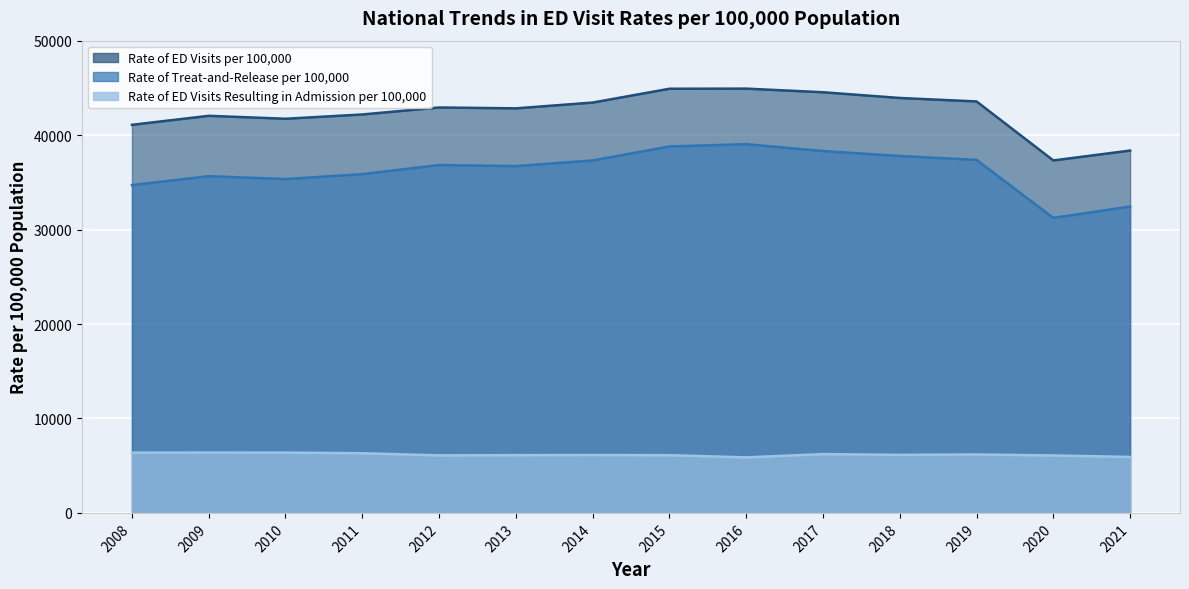

At which label does Rate of Treat-and-Release per 100,000 reach its minimum?

2020